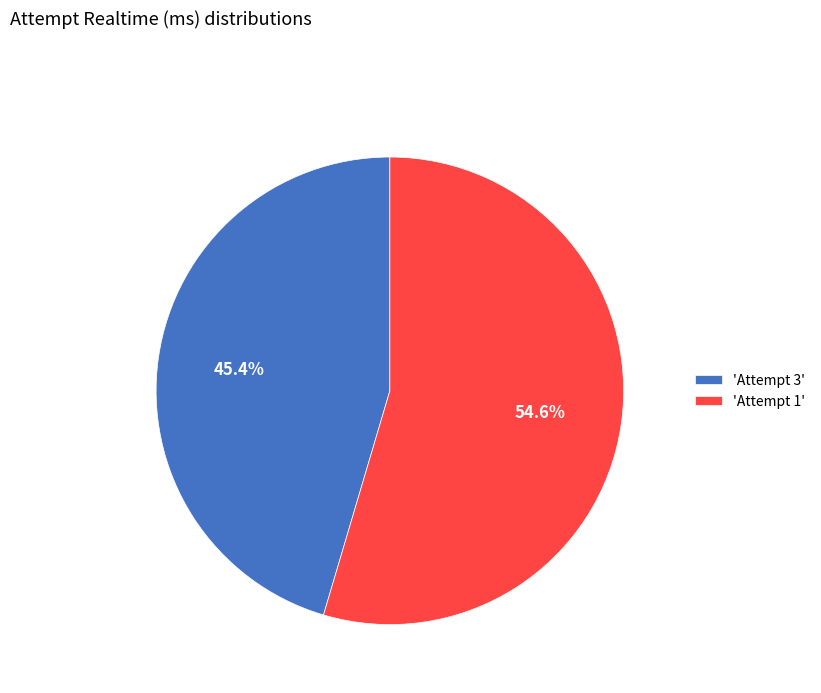

Combined, what portion of the pie is 'Attempt 1' and 'Attempt 3'?

100.0%